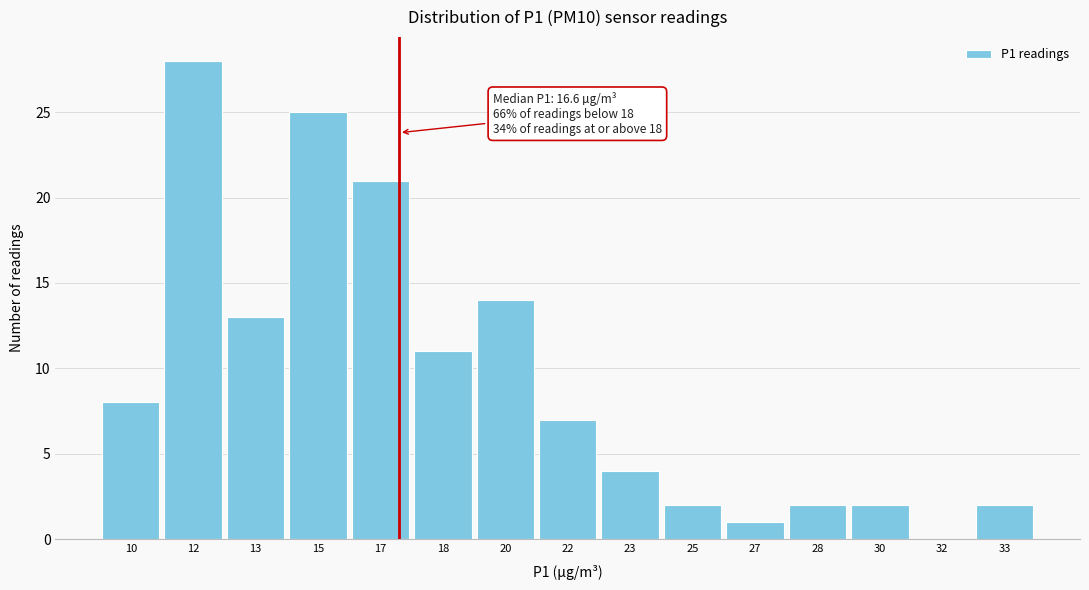

Reading left to right, transcribe all the data shown in this chart.

10=8	12=28	13=13	15=25	17=21	18=11	20=14	22=7	23=4	25=2	27=1	28=2	30=2	32=0	33=2